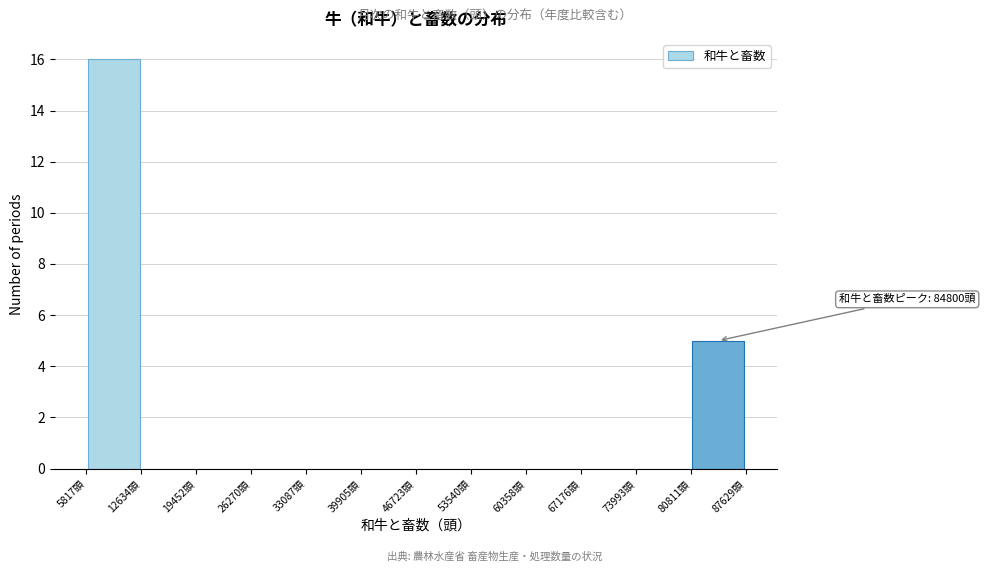

Which range on the x-axis has the tallest bar?

6000 to 13000